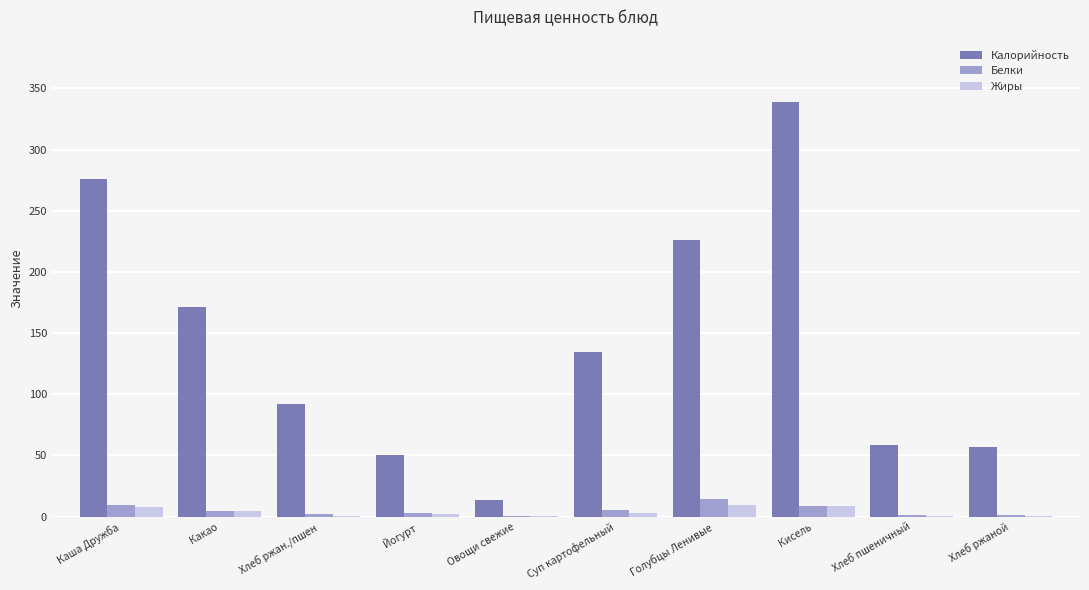

The value of Жиры at Голубцы Ленивые is 9.3. True or false?

True